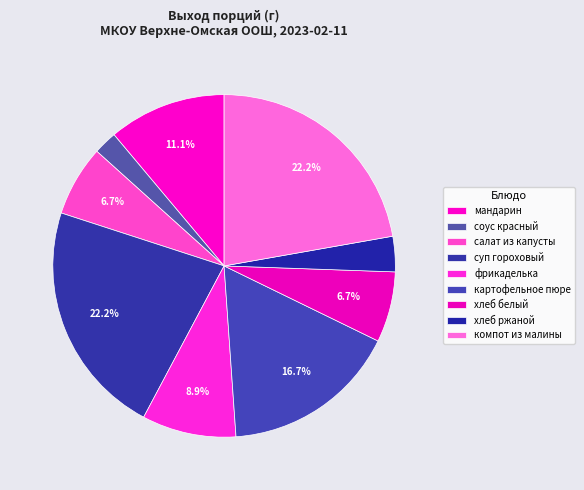

To the nearest percent, what percentage of the pie is салат из капусты?

7%